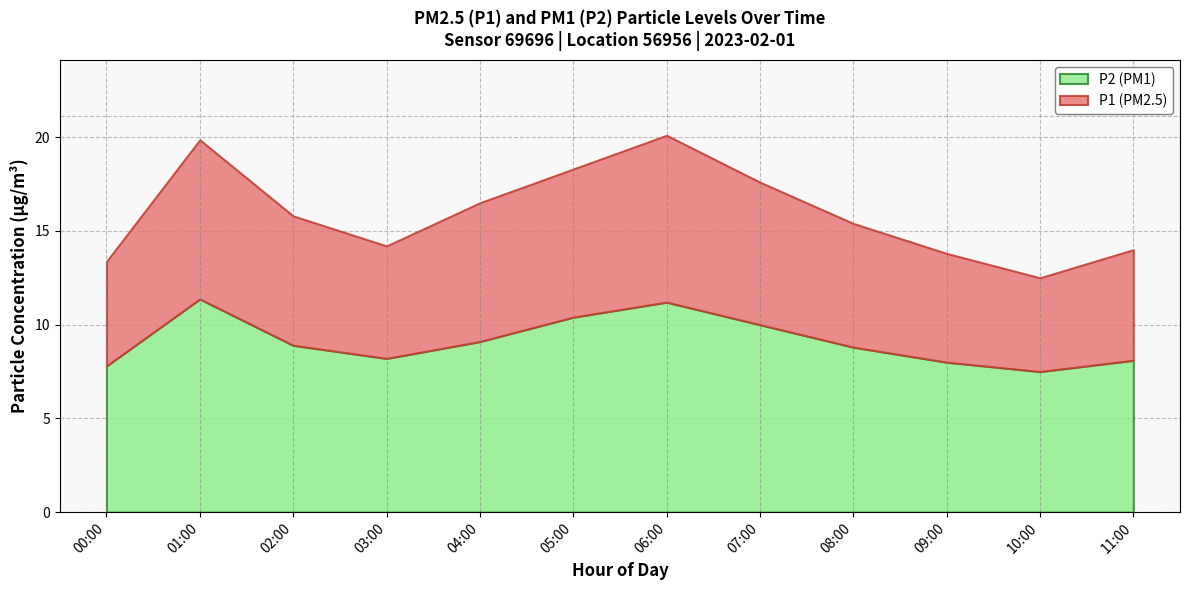

Which series has the largest total across all categories?

P1